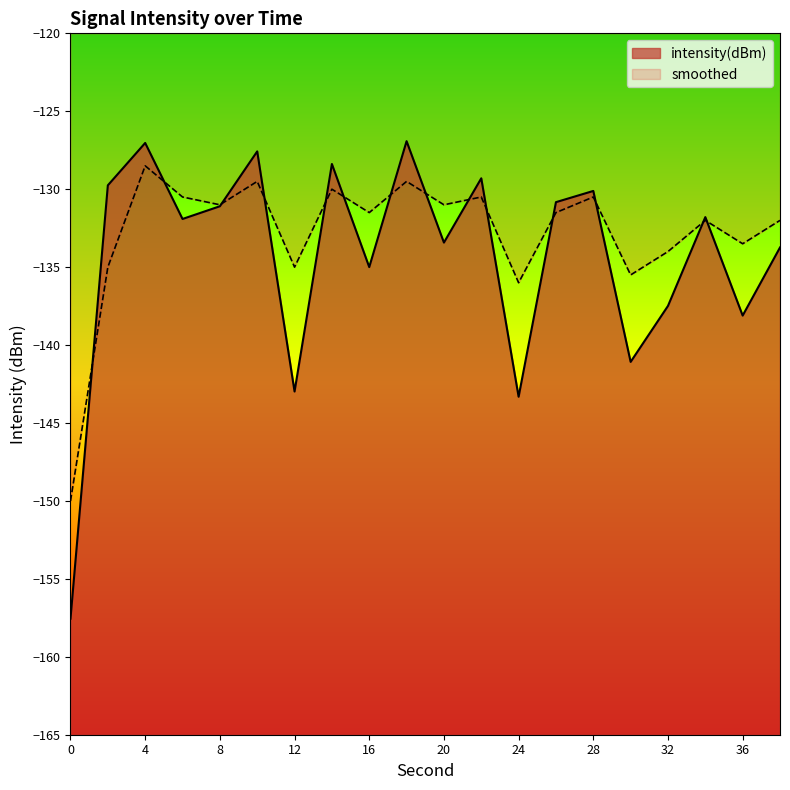

True or false: smoothed and intensity(dBm) intersect in this chart.

True